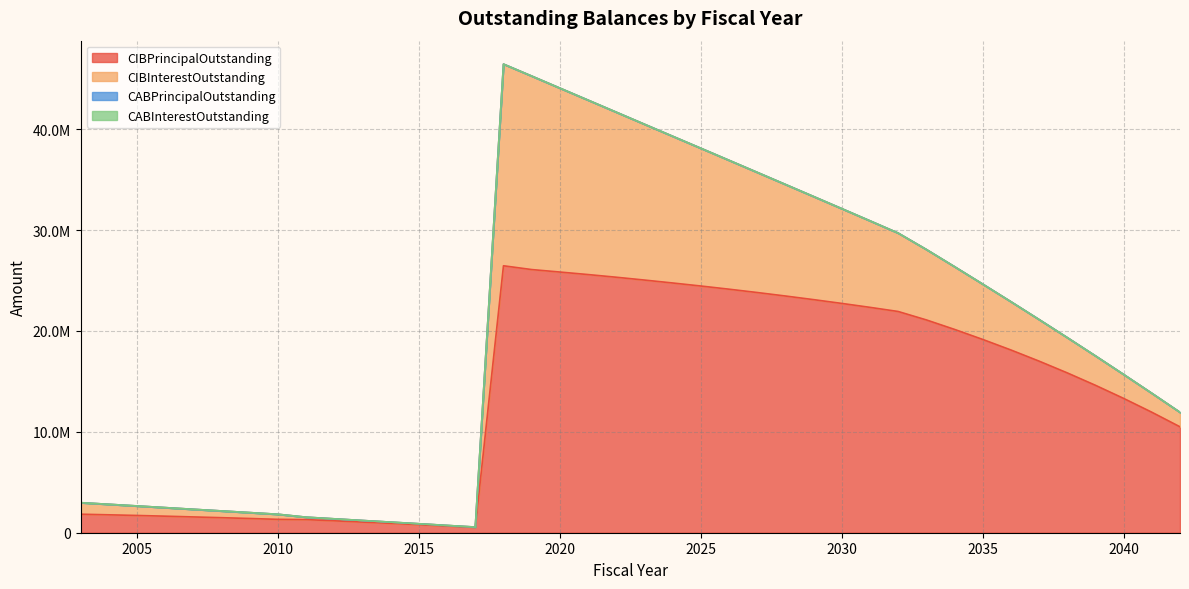

Where is CIBInterestOutstanding nearest to the value 10013549?

2029